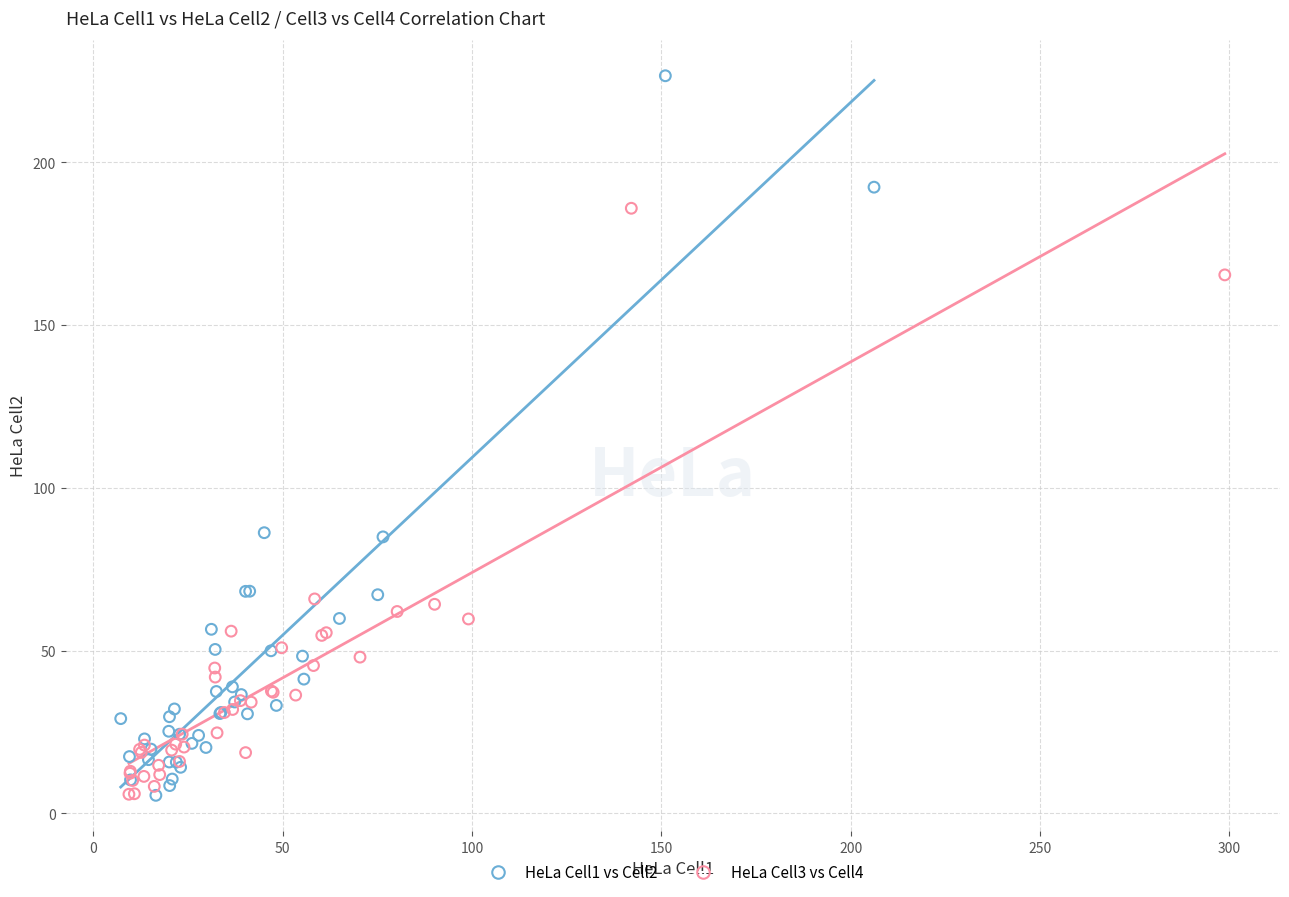

Which series contains the highest Y value?

HeLa Cell1 vs Cell2